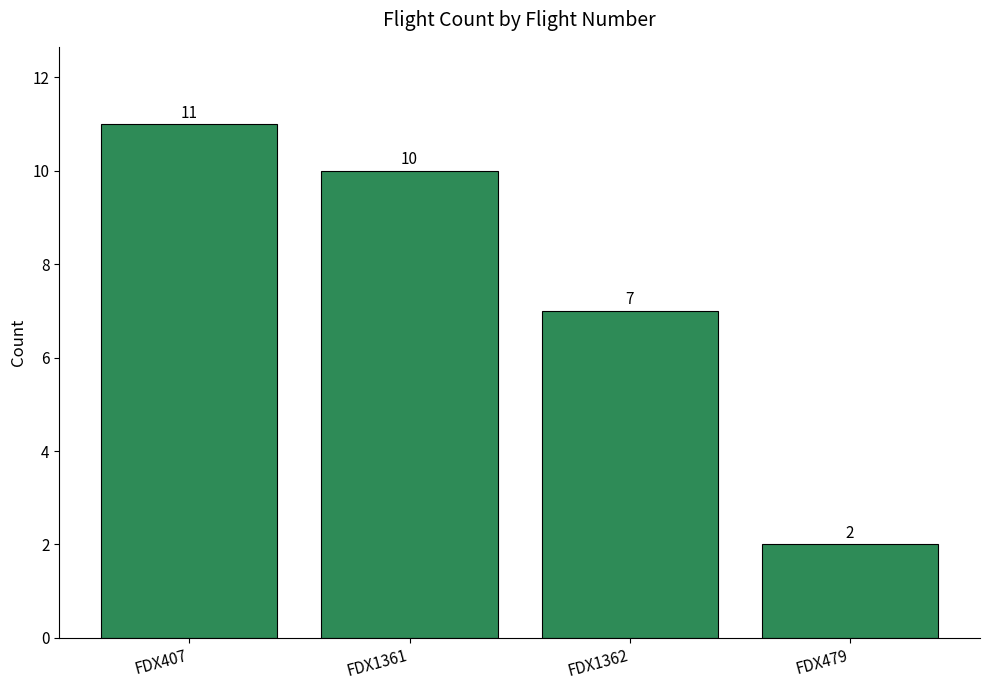

What is the value of the 2nd bar from the left?

10